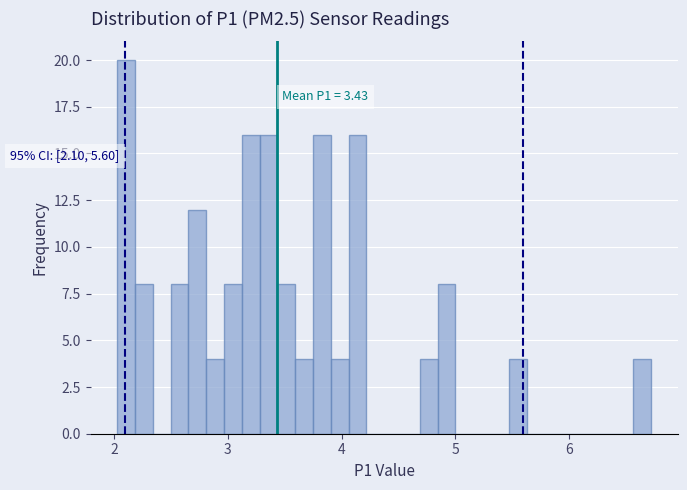

Read against the x-axis, roughly where is the centre of the tallest bar?

2.1